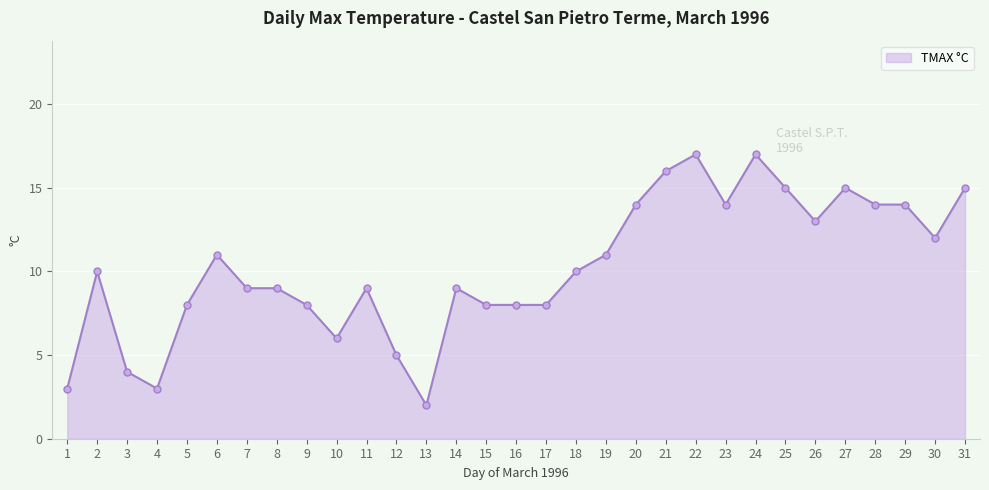

How many series are shown in this chart?

1